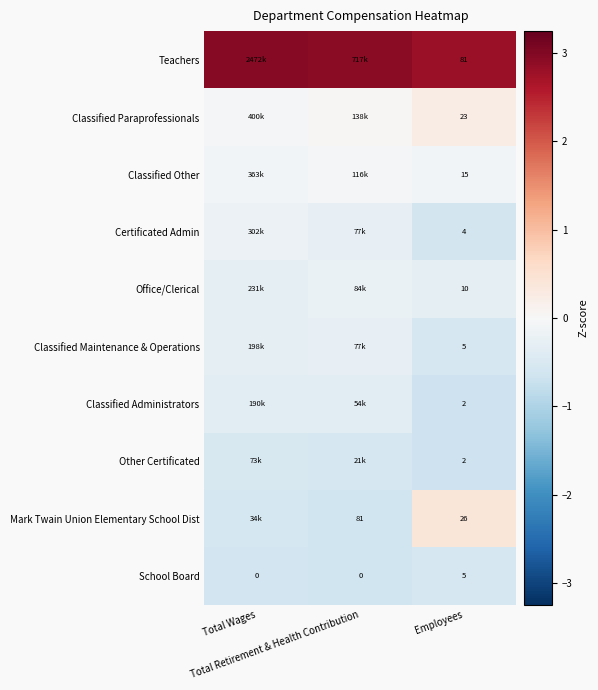

Is the value of Teachers at Total Retirement & Health Contribution greater than the value of Classified Administrators at Employees?

Yes